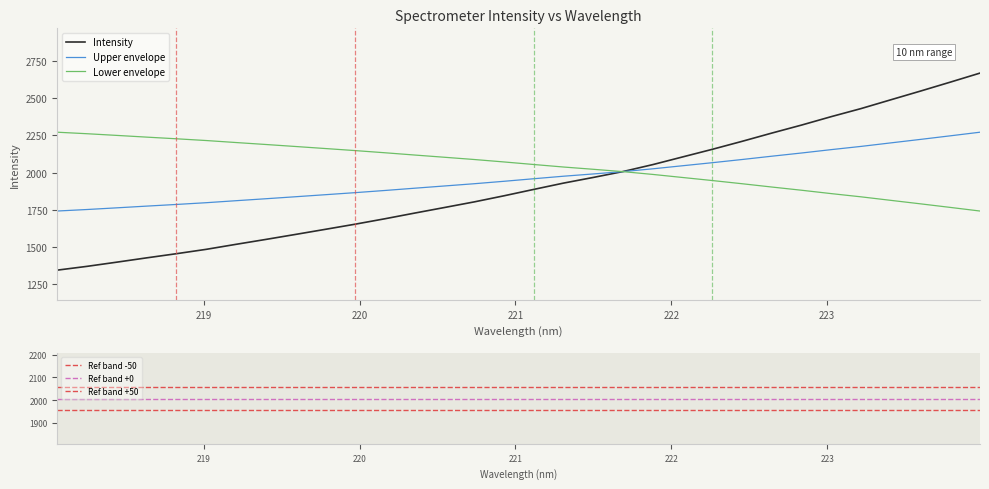

What is the lowest value of the Intensity series?

1346.1